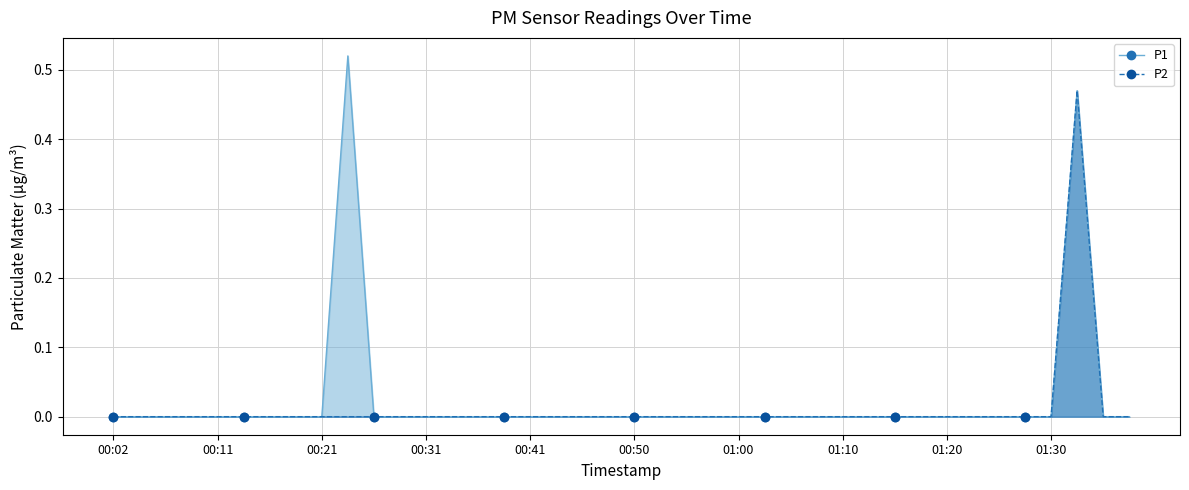

How many data points in P2 are above 0?

1